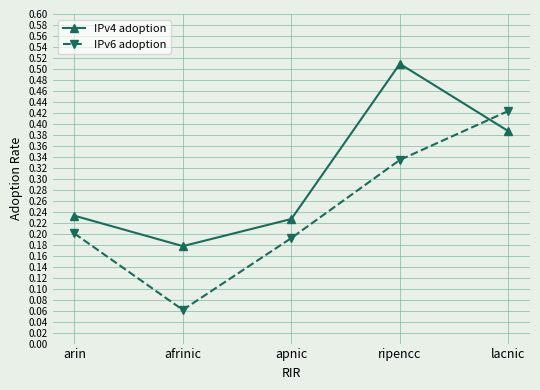

True or false: IPv4 adoption has more than 0 interior local peaks.

True